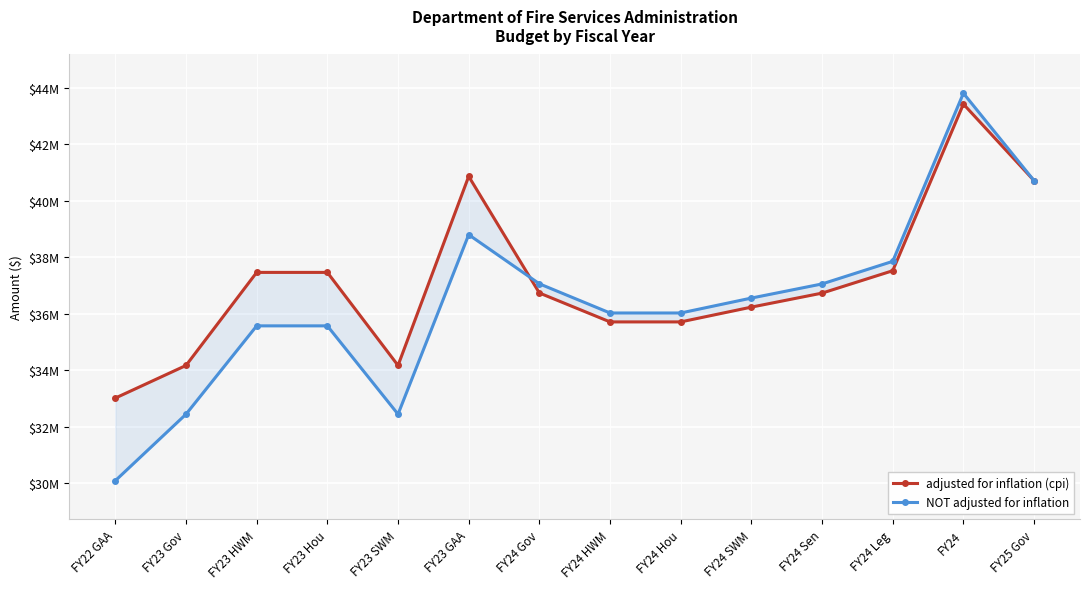

What is the average value of the adjusted for inflation (cpi) series?

37137690